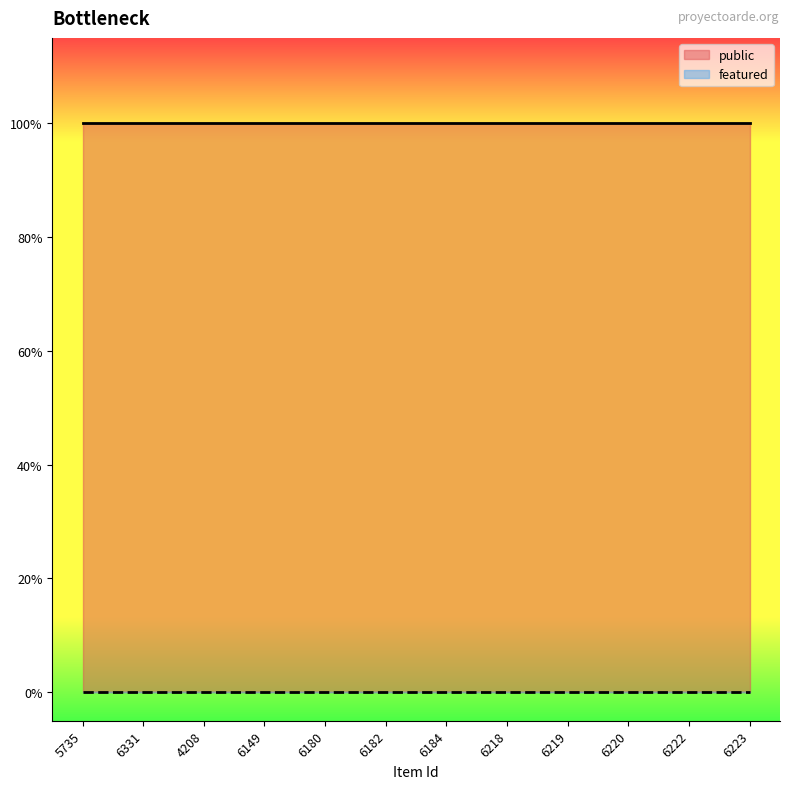

True or false: public and featured cross at least once.

False